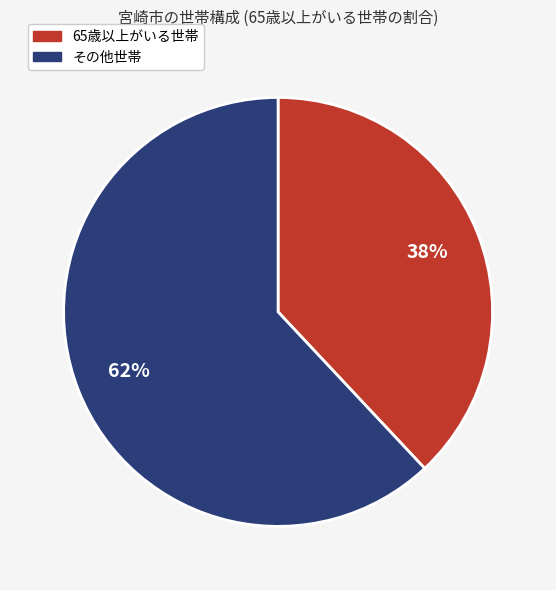

Does any single category account for the majority?

Yes